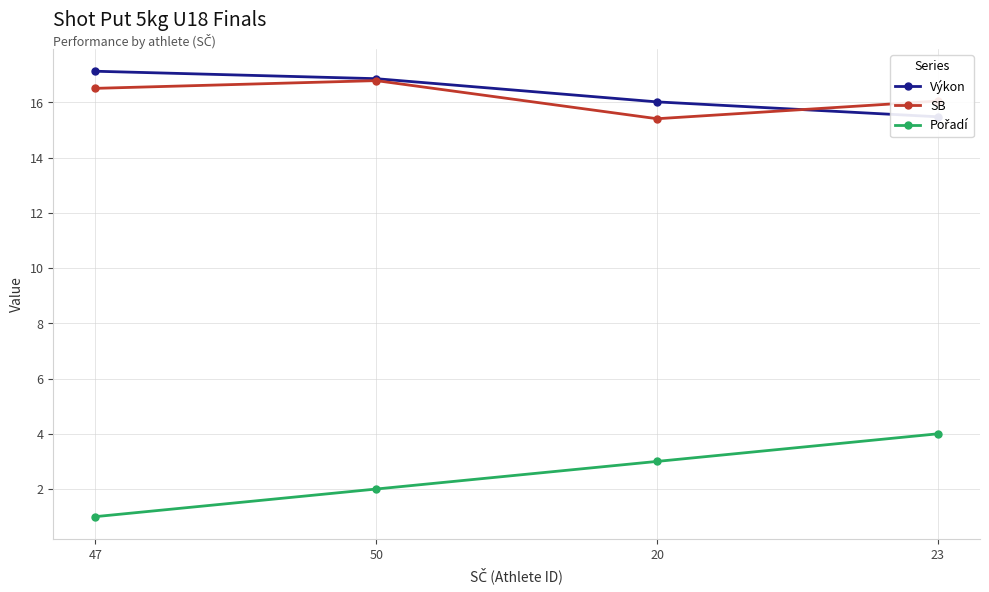

Which series changed the most between 50 and 23?

Pořadí